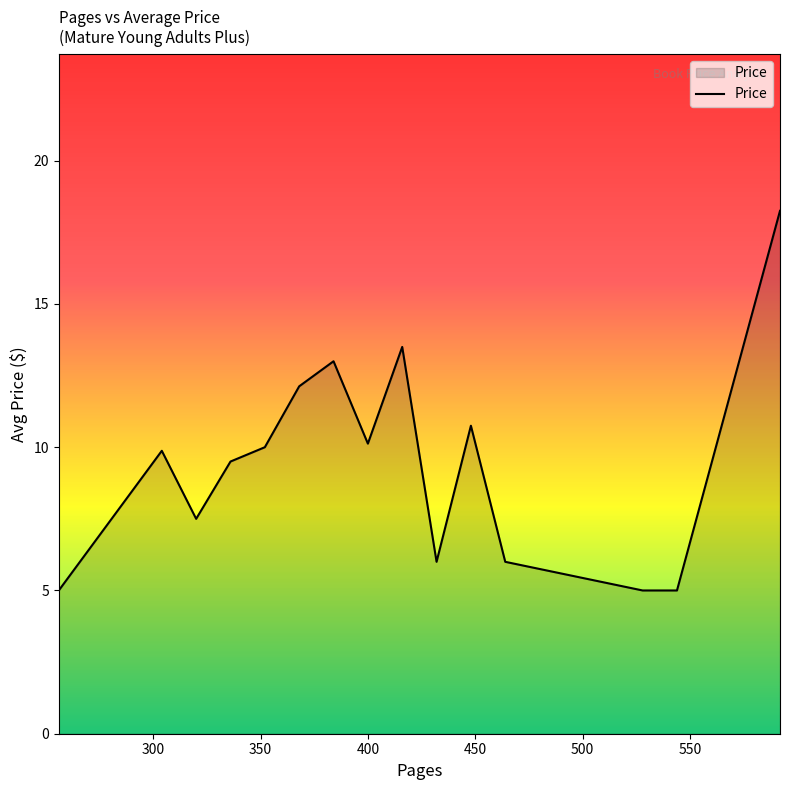

How many lines are shown in the chart?

1